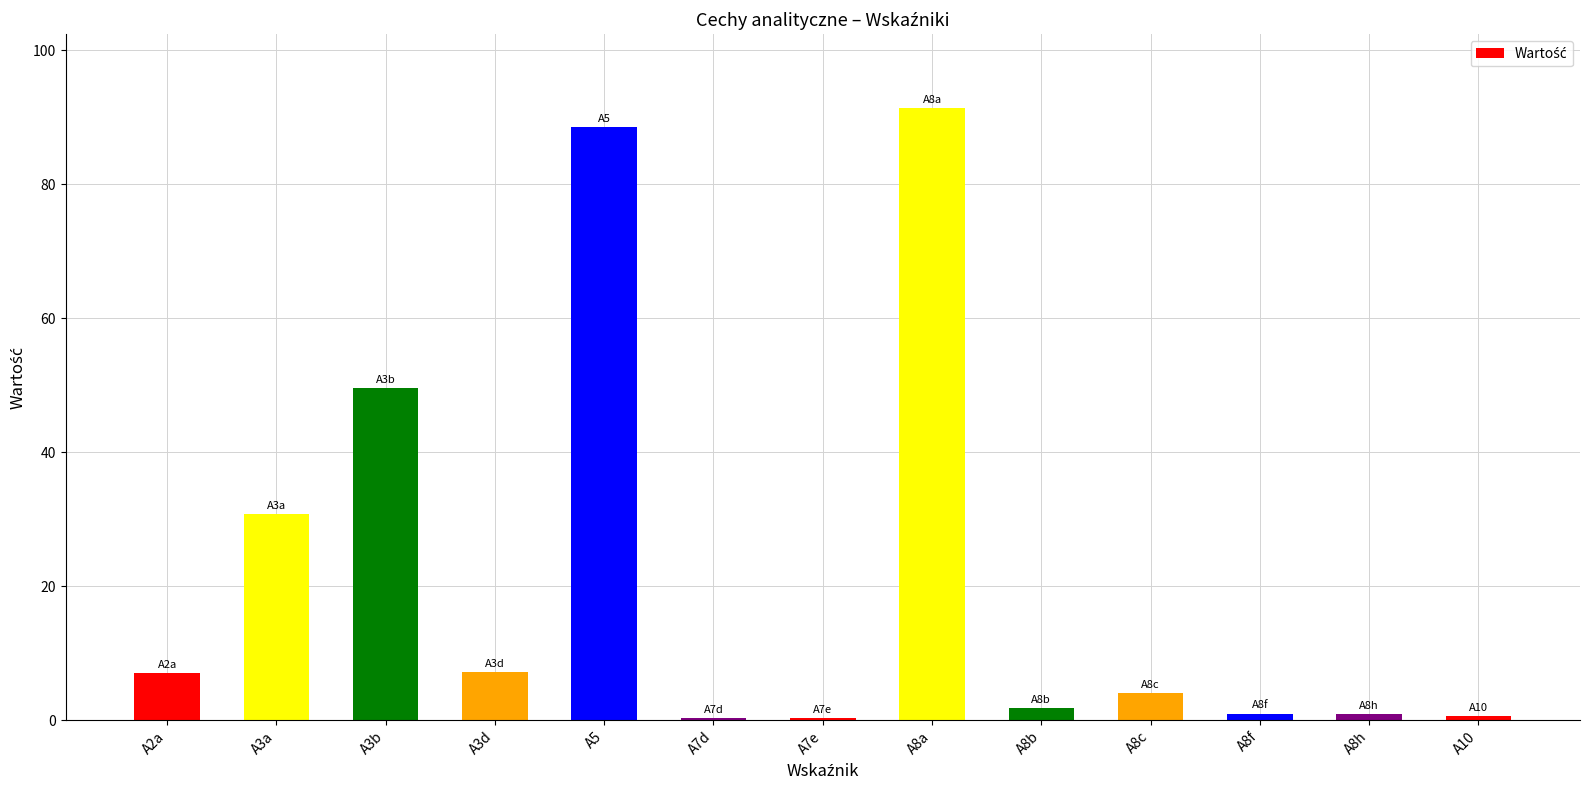

Which label corresponds to the largest value in the chart?

A8a